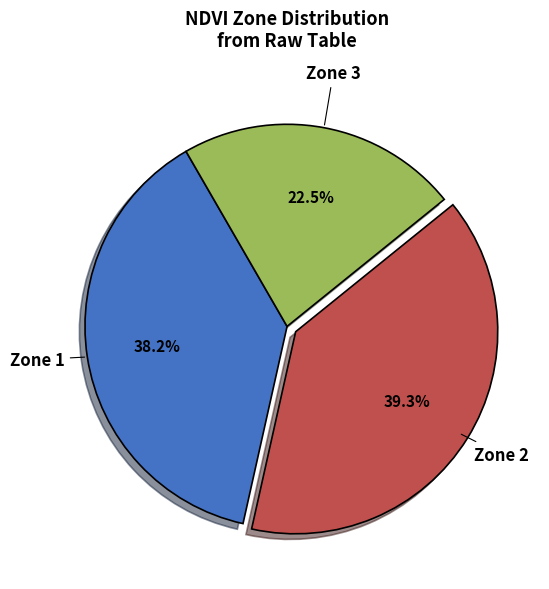

Between Zone 1 and Zone 3, which is larger?

Zone 1